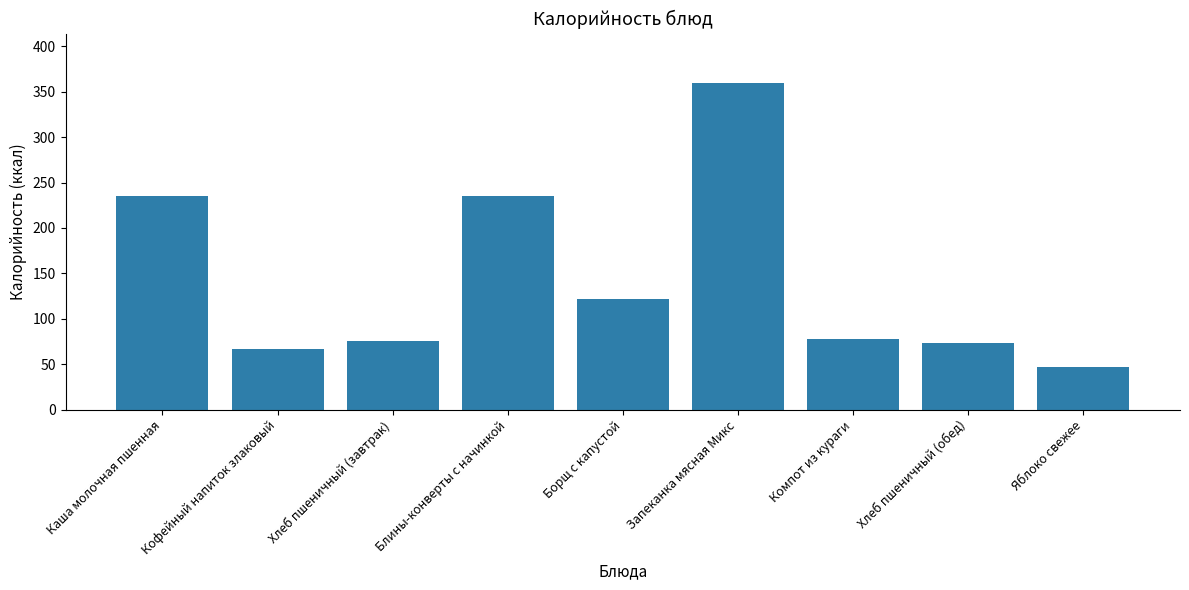

What is the sum of the values at Борщ с капустой and Хлеб пшеничный (обед)?

195.2